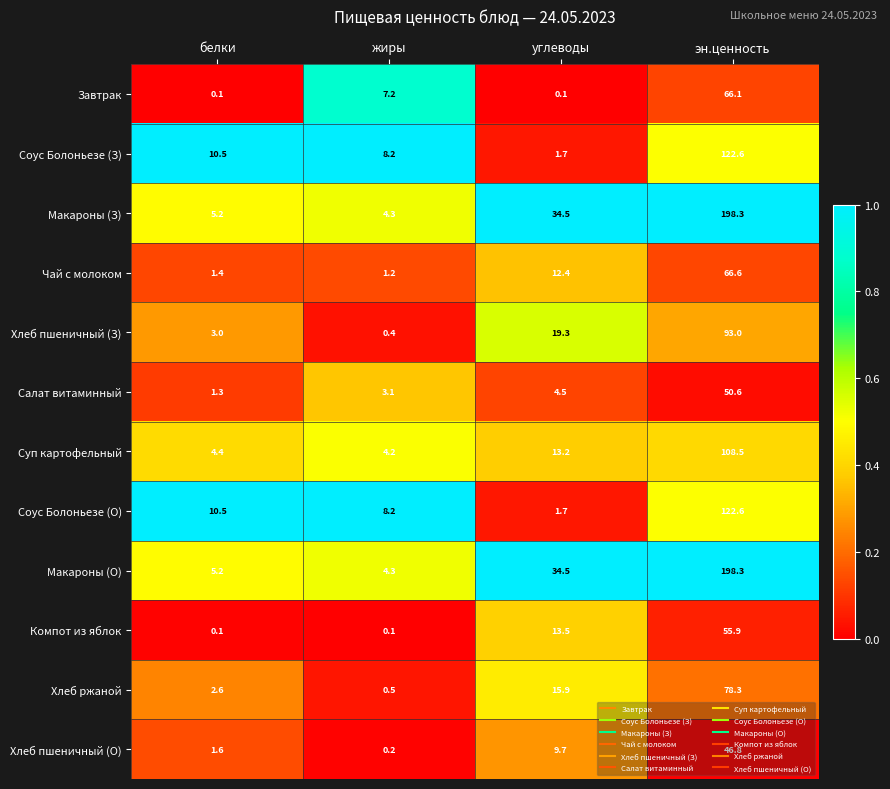

List the labels in order of Хлеб ржаной value, largest first.

эн.ценность, углеводы, белки, жиры